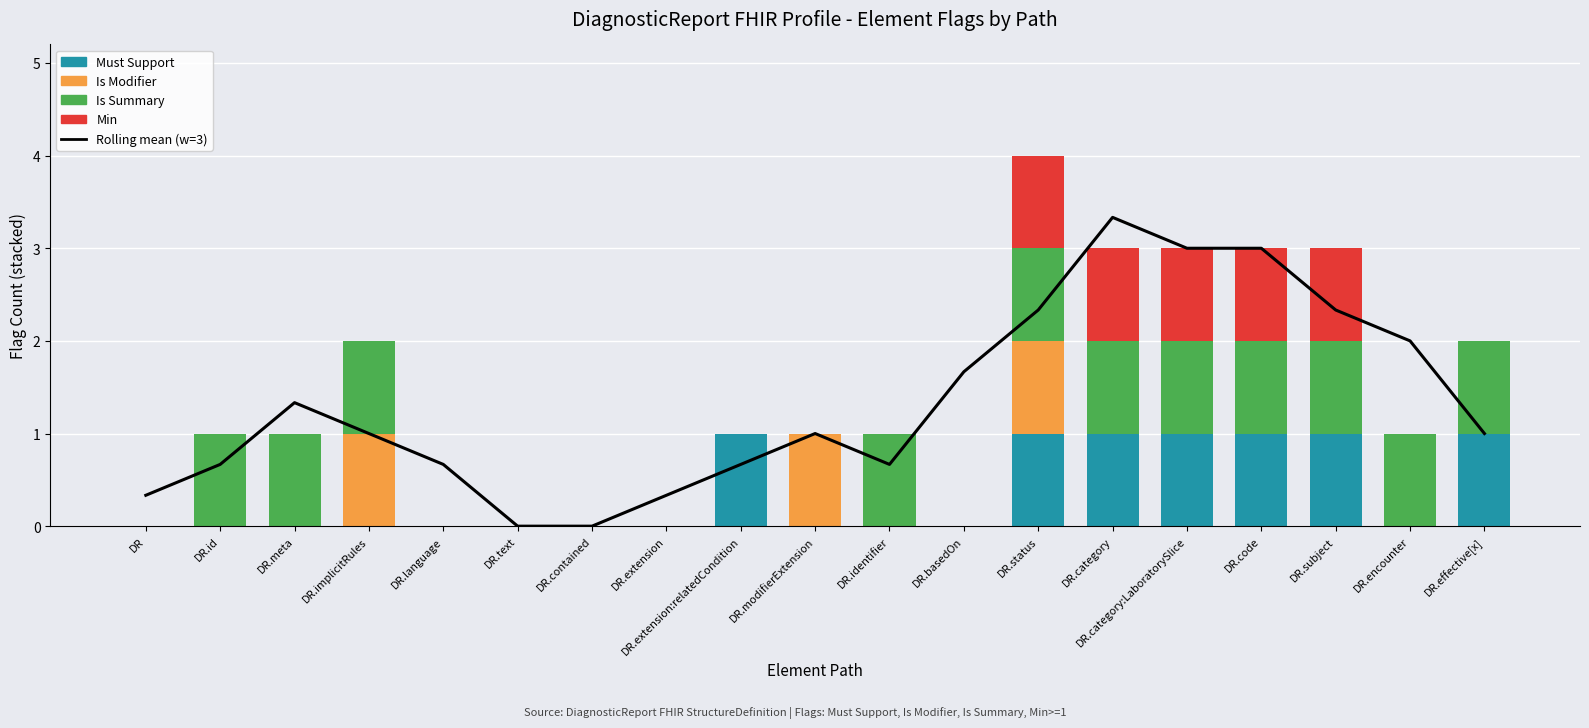

At DR.effective[x], list the series in order from largest to smallest.

Rolling mean (w=3), Must Support, Is Summary, Is Modifier, Min